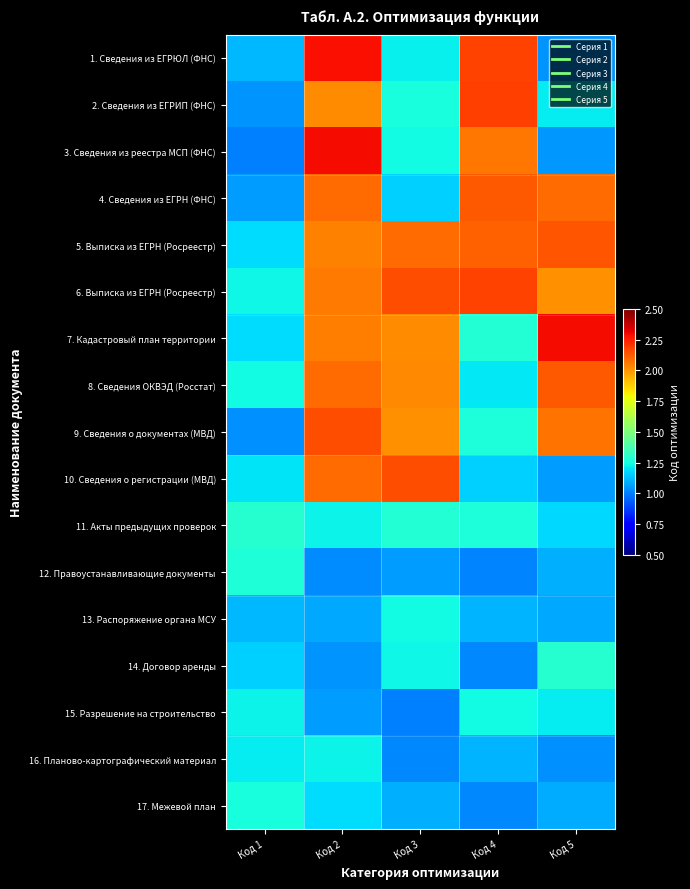

Which series changed the most between Код 3 and Код 4?

10. Сведения о регистрации (МВД)